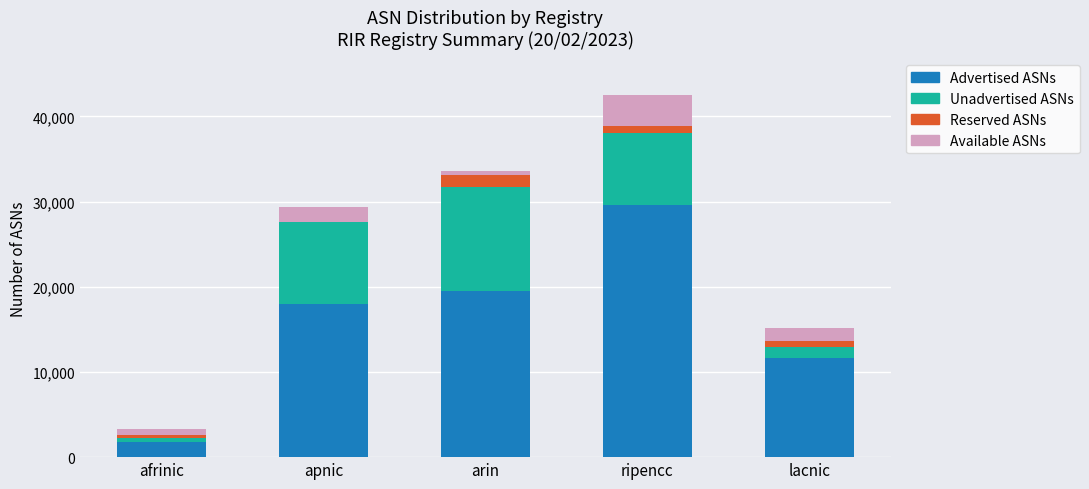

Read the Advertised ASNs value at lacnic, to the nearest 50.

11600